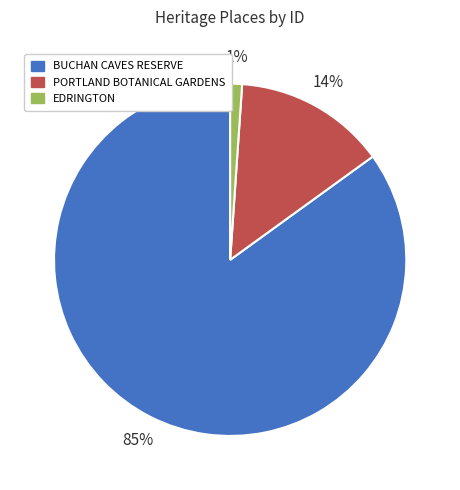

True or false: PORTLAND BOTANICAL GARDENS accounts for 14% of the total.

True